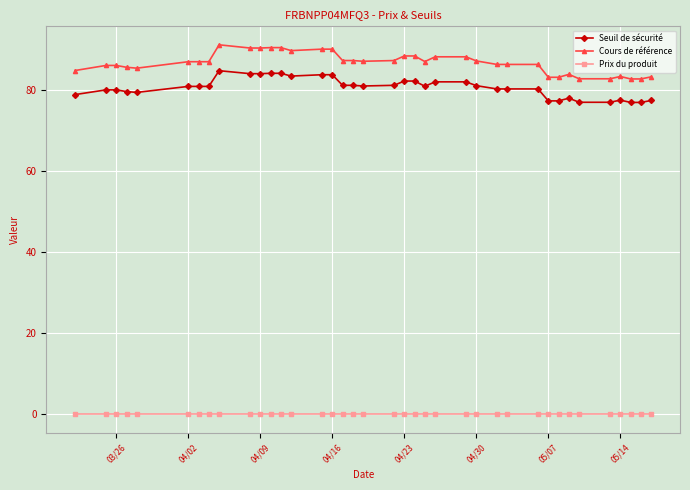

True or false: Cours de référence has more than 0 points higher than both neighbors.

True